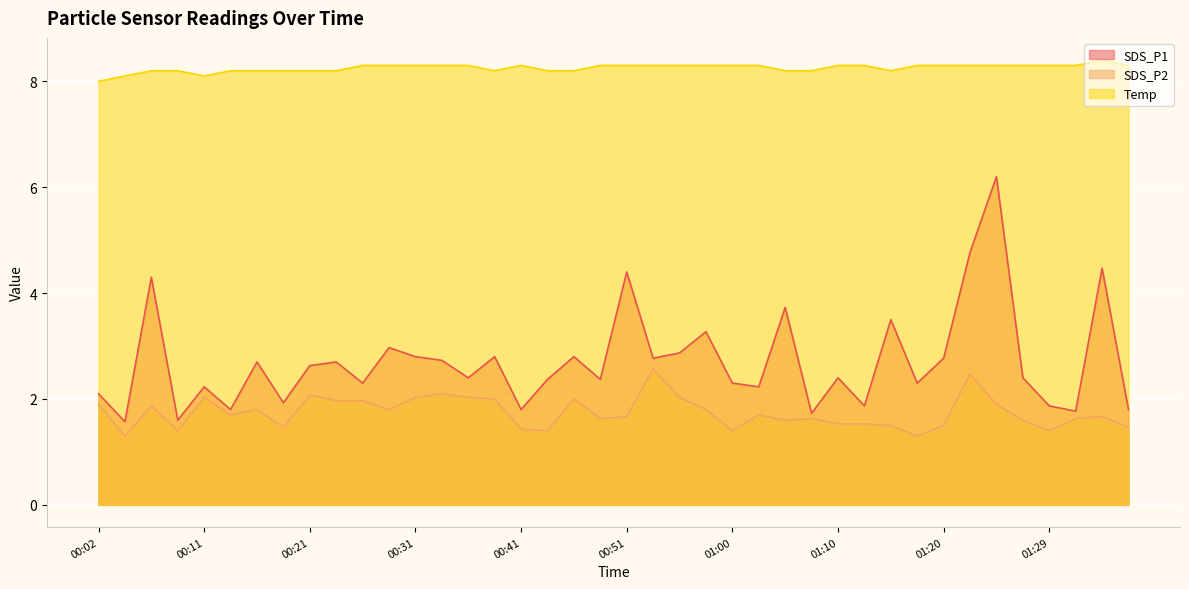

How many values in the SDS_P1 series exceed 2?

30